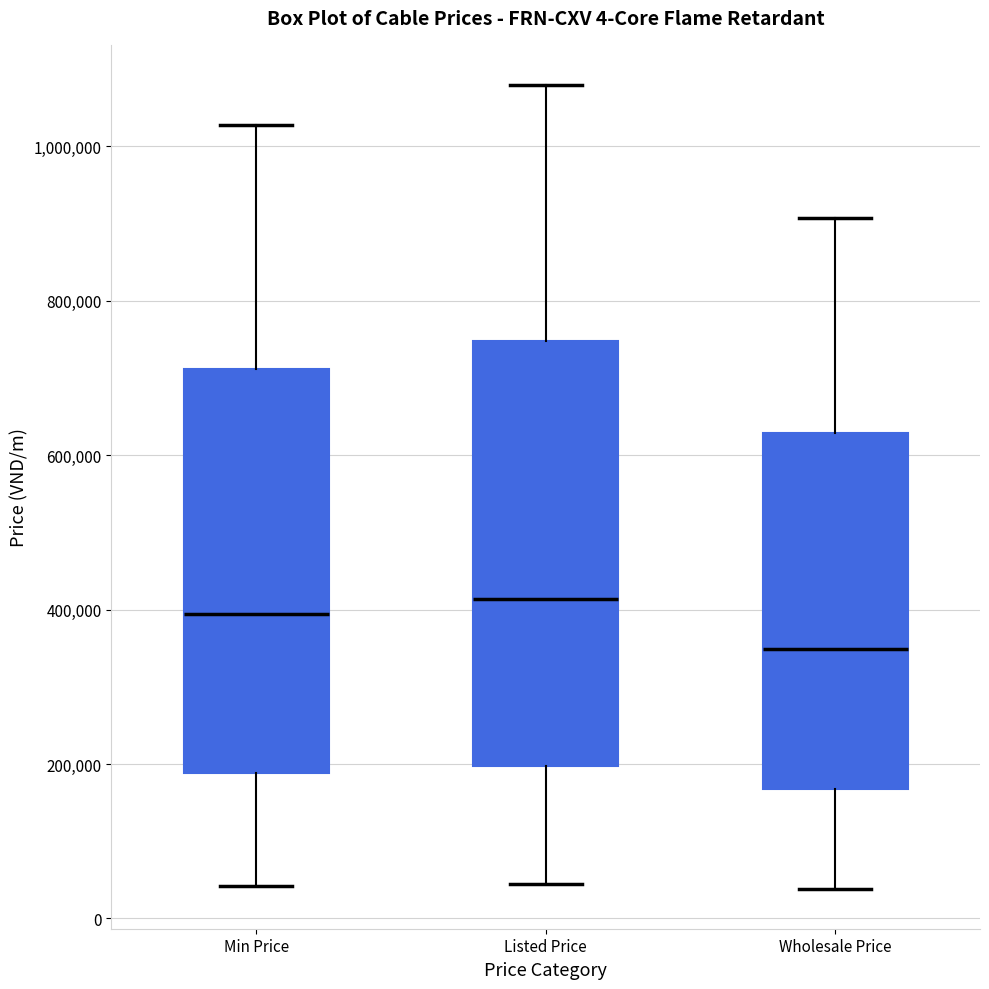

Which box has the lowest median line?

Wholesale Price